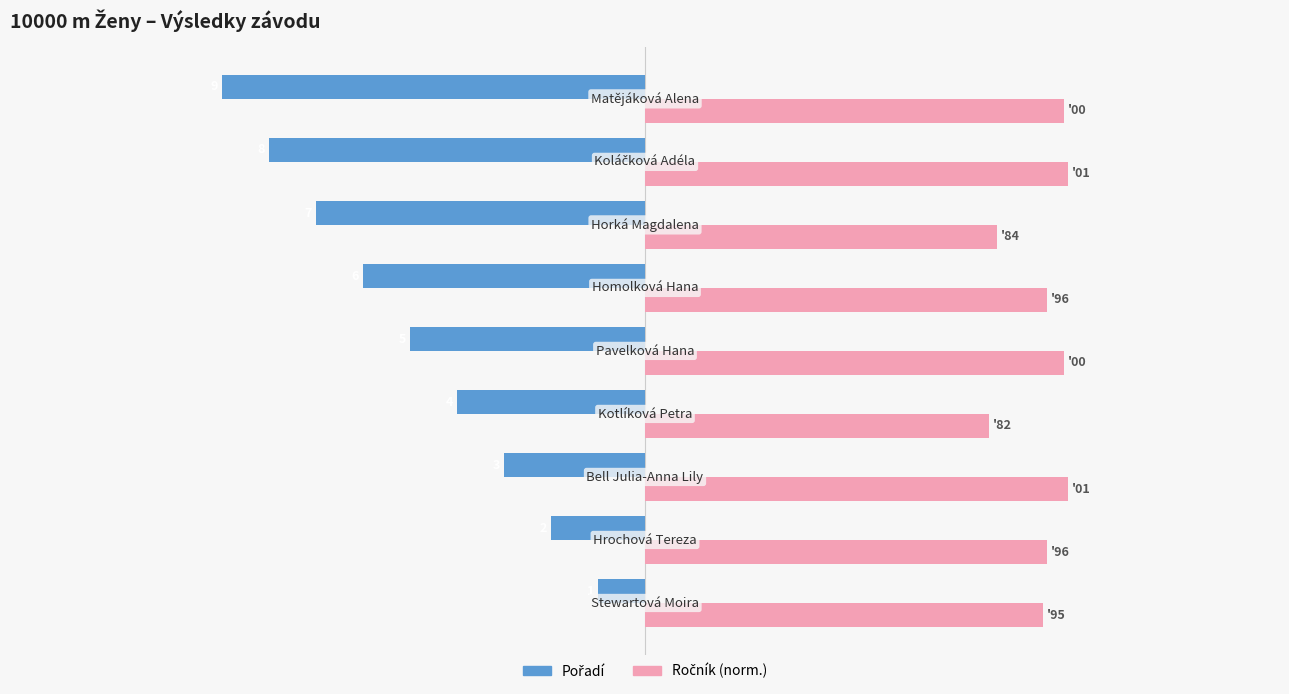

How many series are shown in this chart?

2